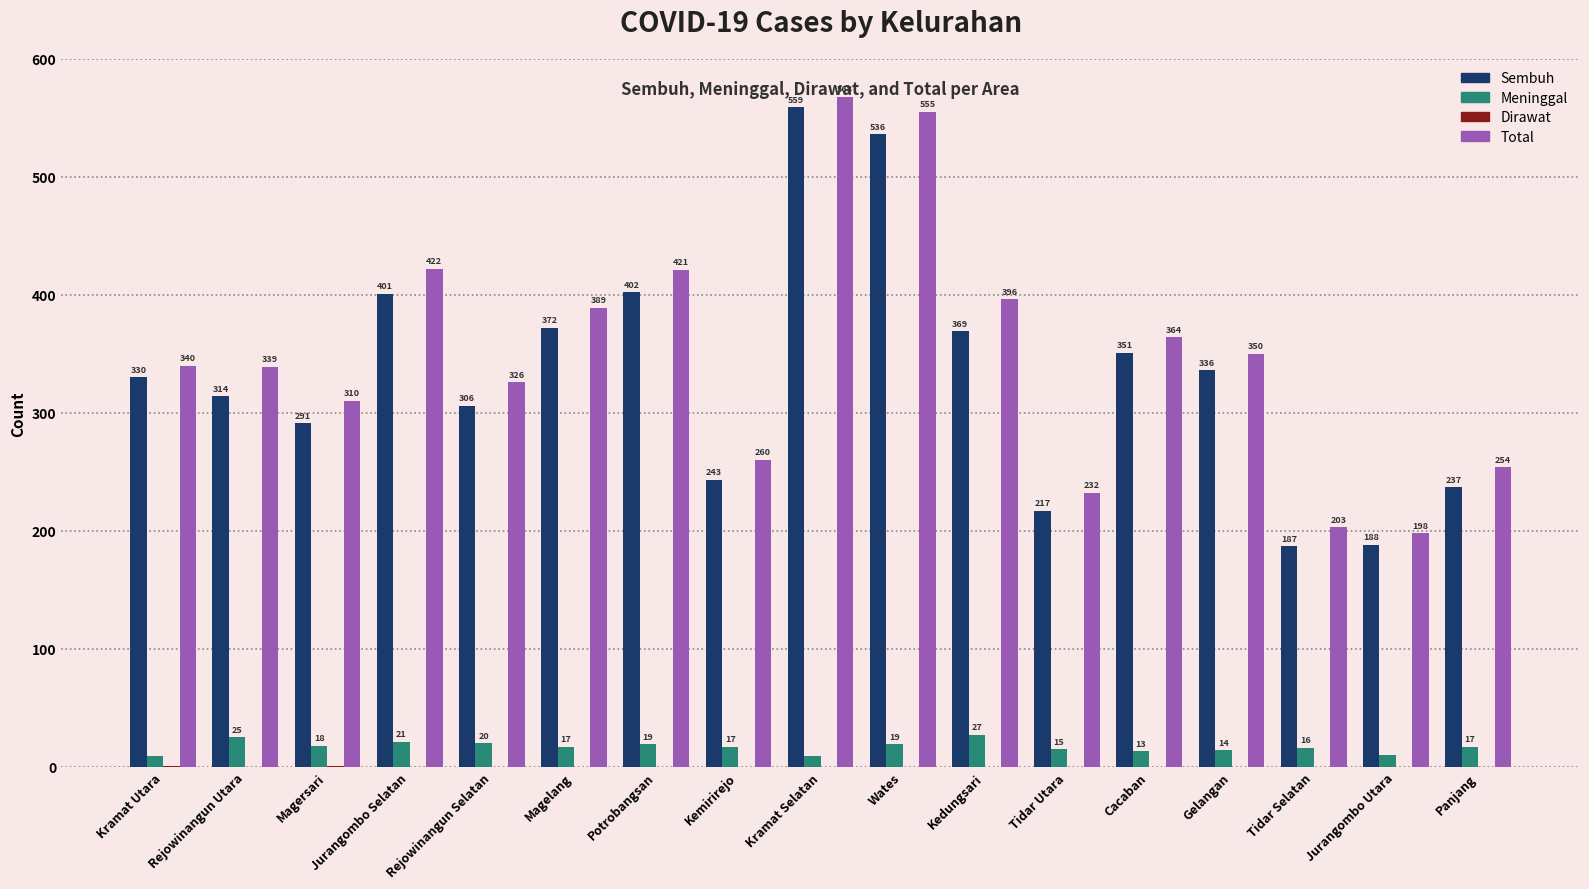

How many data points does each series have?

17